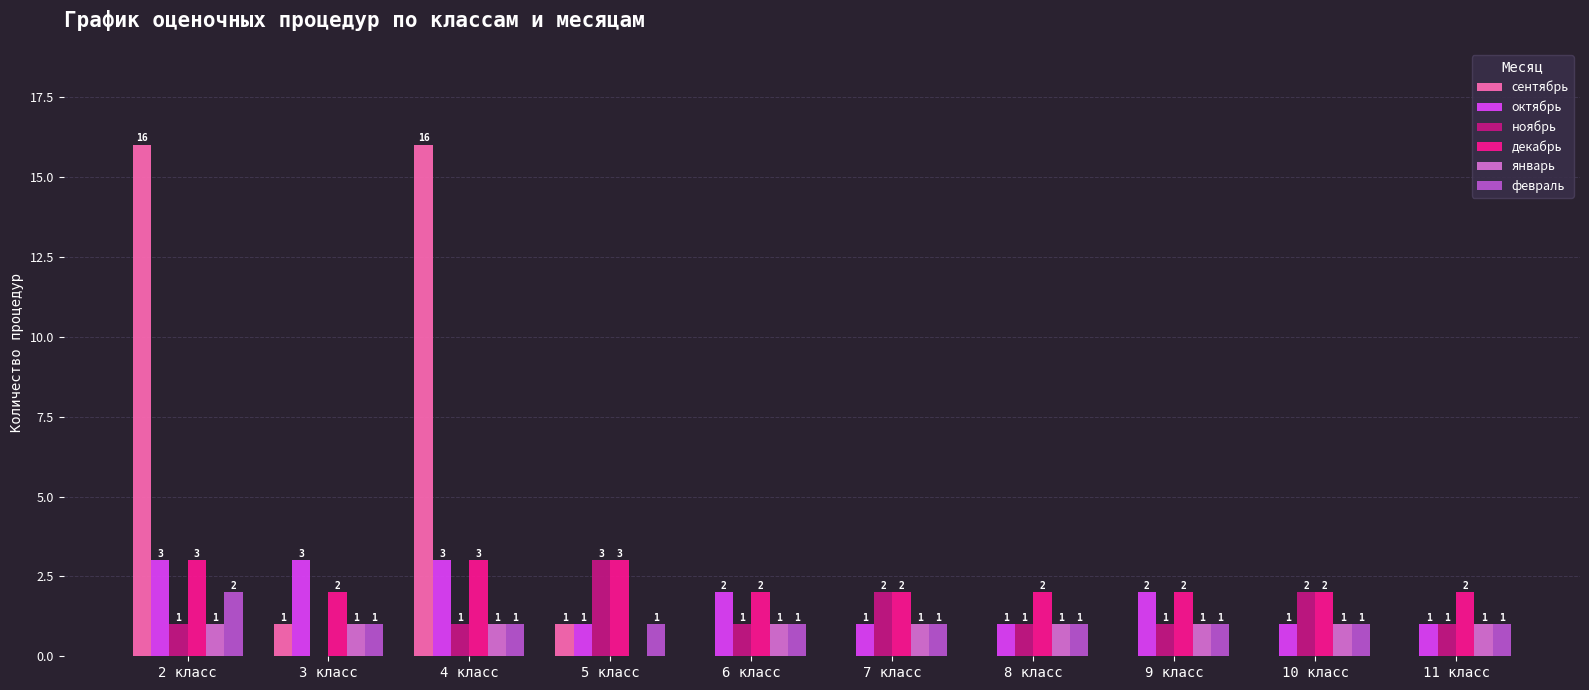

The value of февраль at 3 класс is 1. True or false?

True